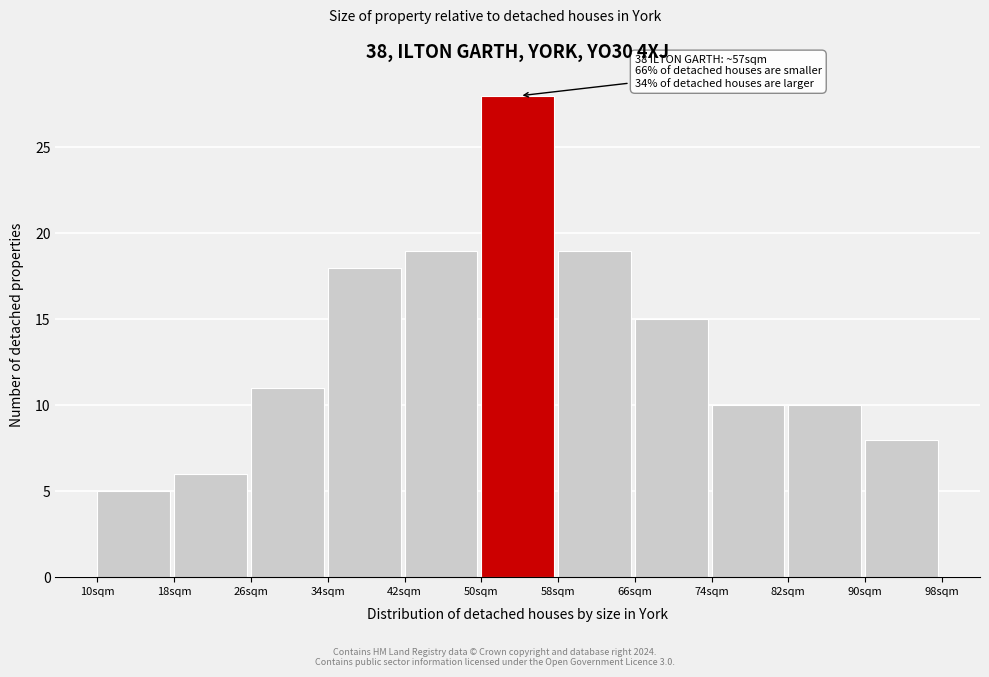

Which range on the x-axis has the tallest bar?

50 to 58